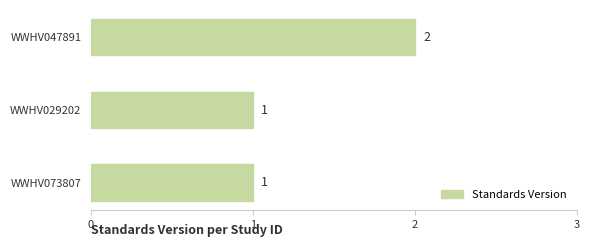

How many bars are there in total?

3